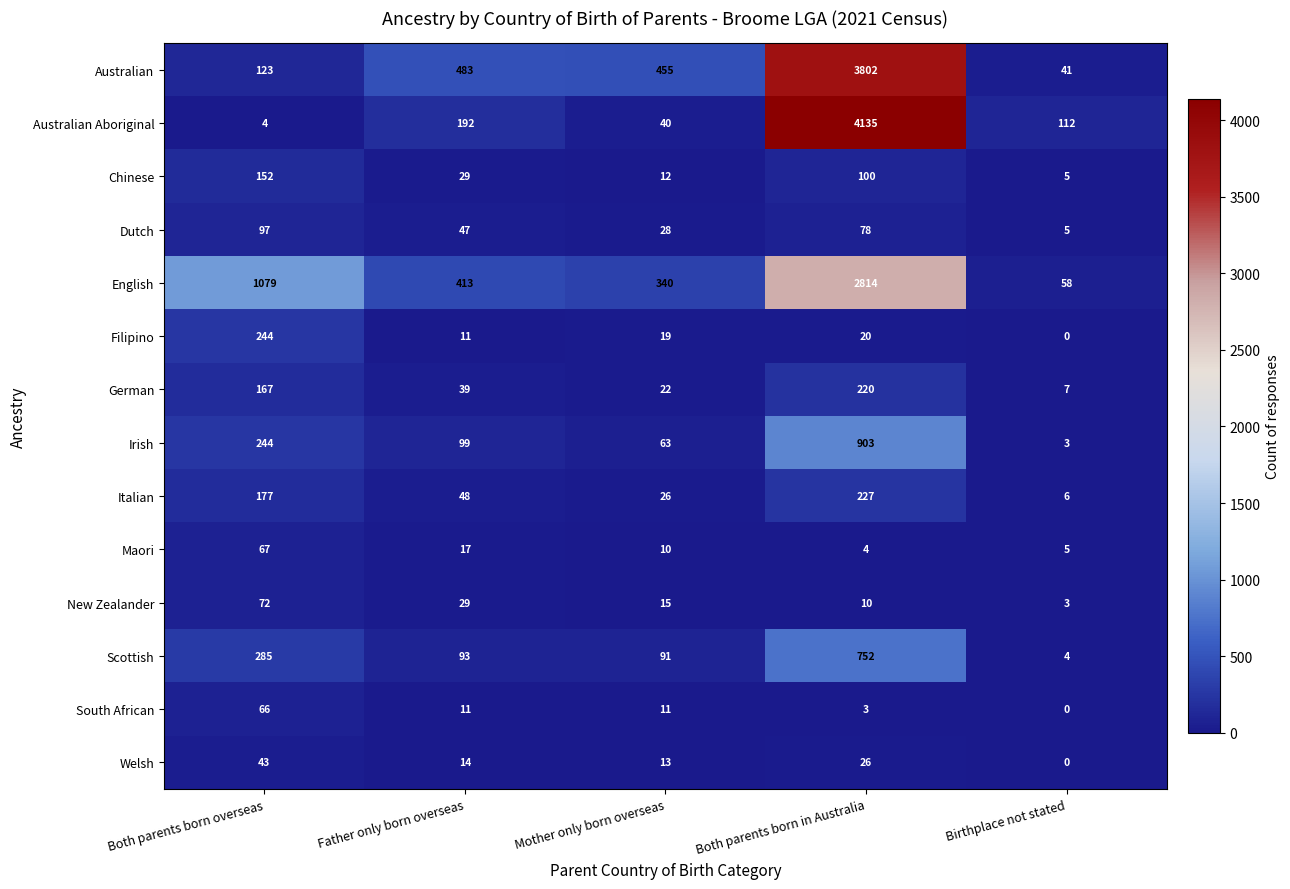

What is the maximum value for New Zealander?

72